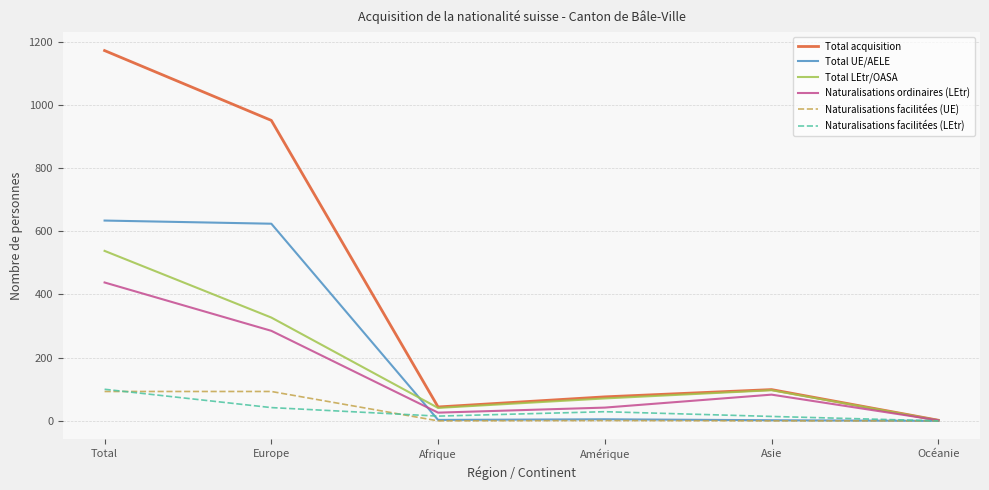

True or false: Total UE/AELE and Naturalisations ordinaires (LEtr) intersect in this chart.

True